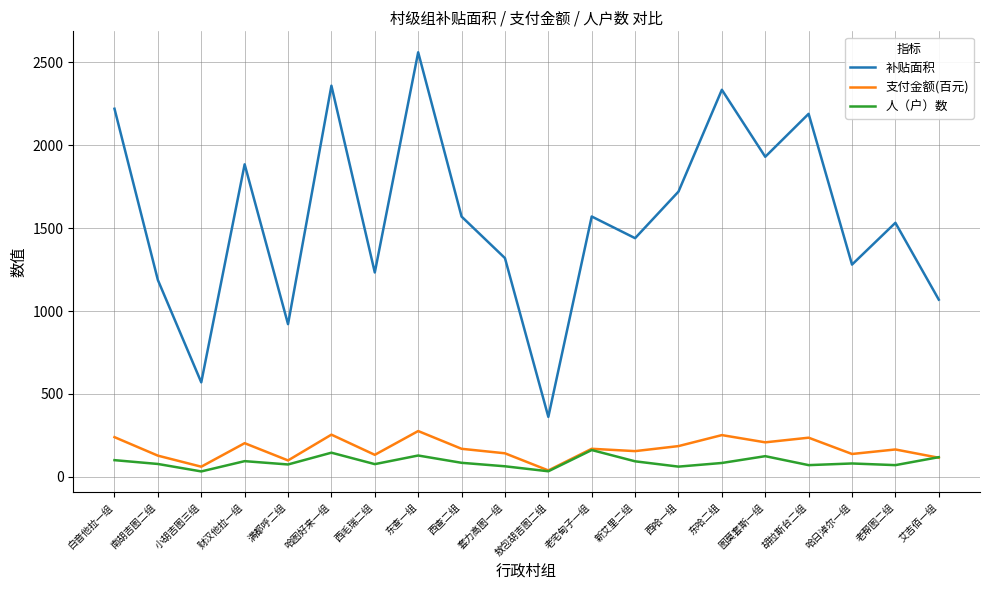

What is the greatest value displayed?

2560.0